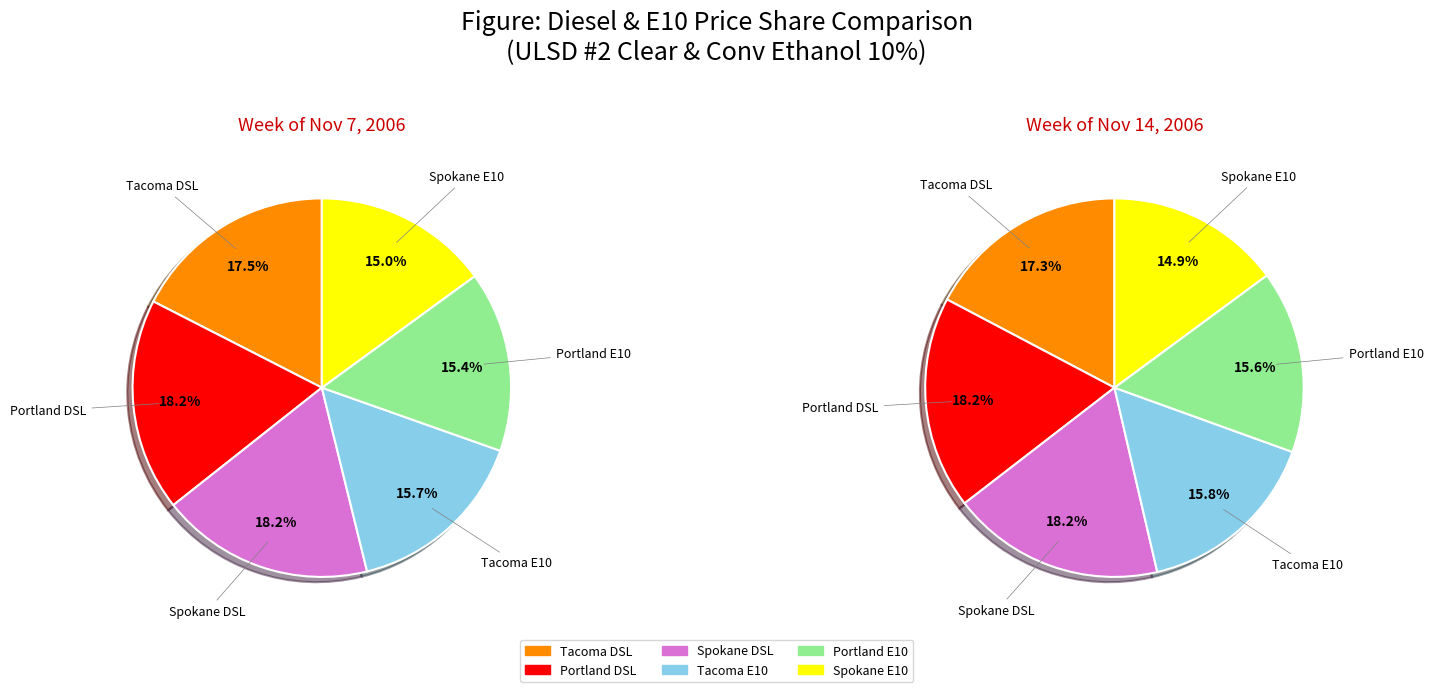

True or false: 2006-12-26 accounts for 1% of the total.

False